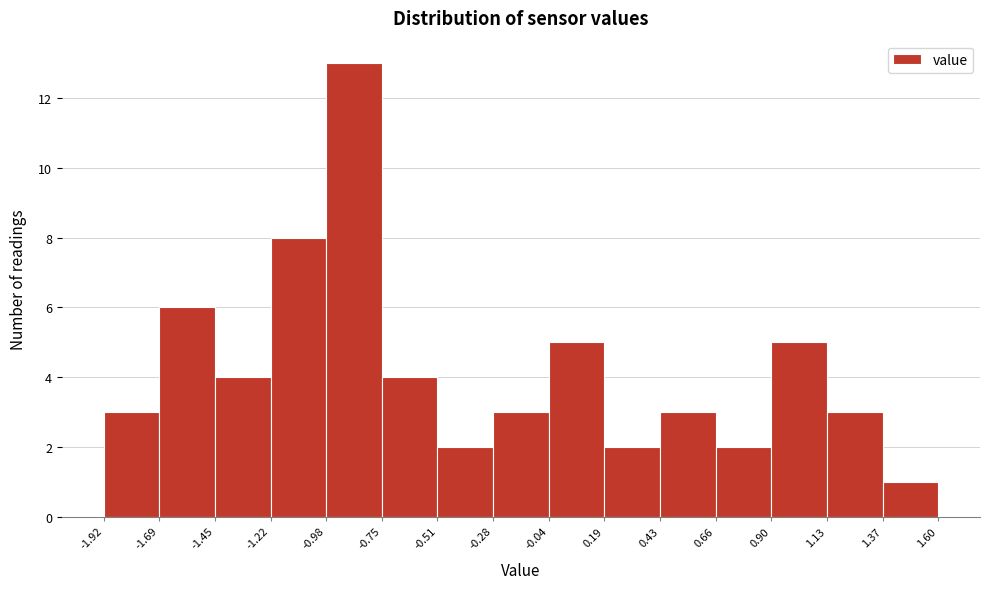

Reading left to right, transcribe this chart: for each bar, give the range it covers on the x-axis and its height. The values are not printed on the chart, so give them approximately, as read against the axis.

-1.92 to -1.69: 3
-1.69 to -1.45: 6
-1.45 to -1.22: 4
-1.22 to -0.98: 8
-0.98 to -0.75: 13
-0.75 to -0.51: 4
-0.51 to -0.28: 2
-0.28 to -0.04: 3
-0.04 to 0.19: 5
0.19 to 0.43: 2
0.43 to 0.66: 3
0.66 to 0.90: 2
0.90 to 1.13: 5
1.13 to 1.37: 3
1.37 to 1.60: 1